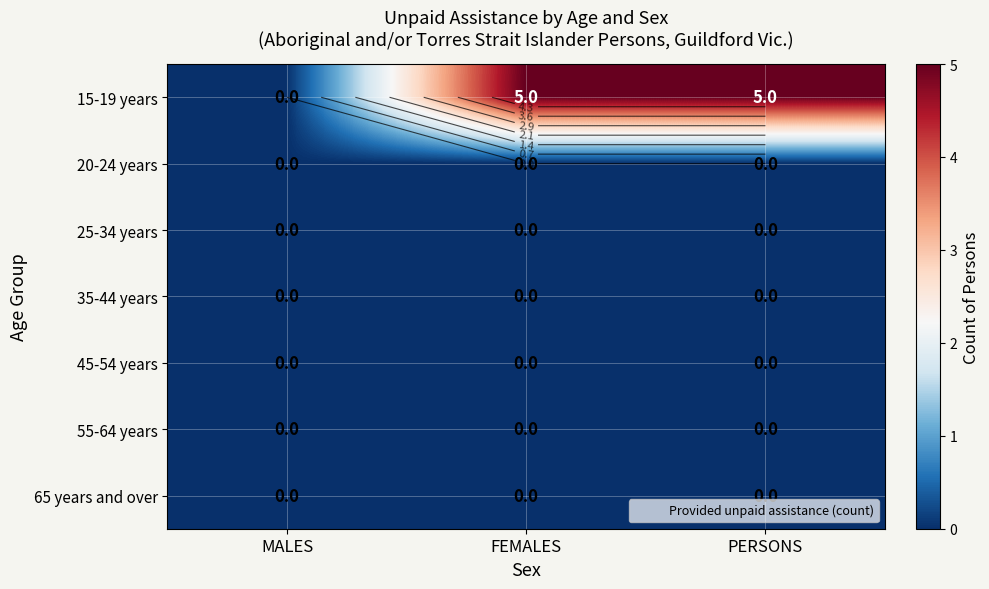

How many values in the 15-19 years series are below 5?

1